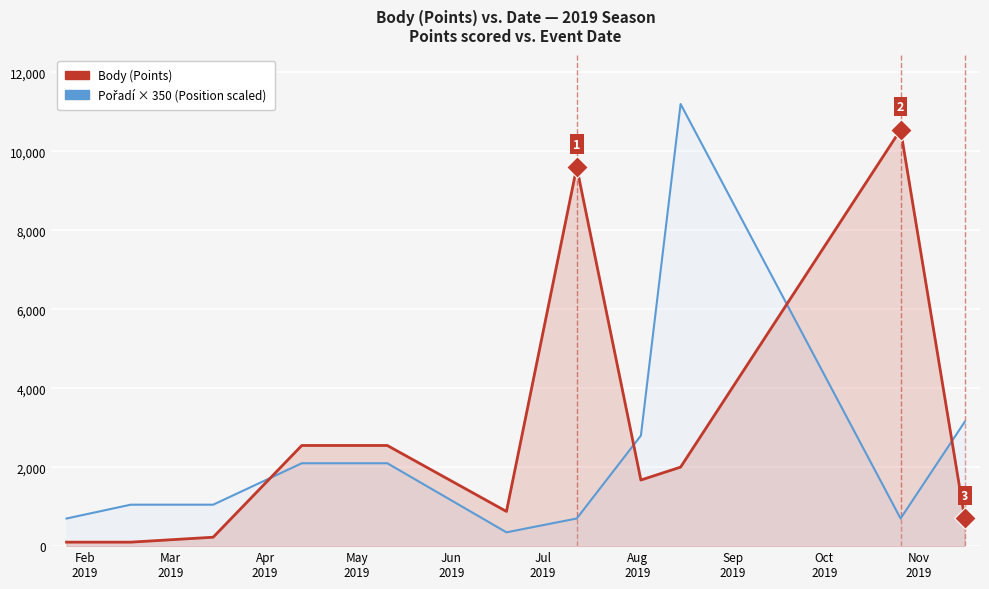

Which series contains the lowest Y value?

Body (Points)